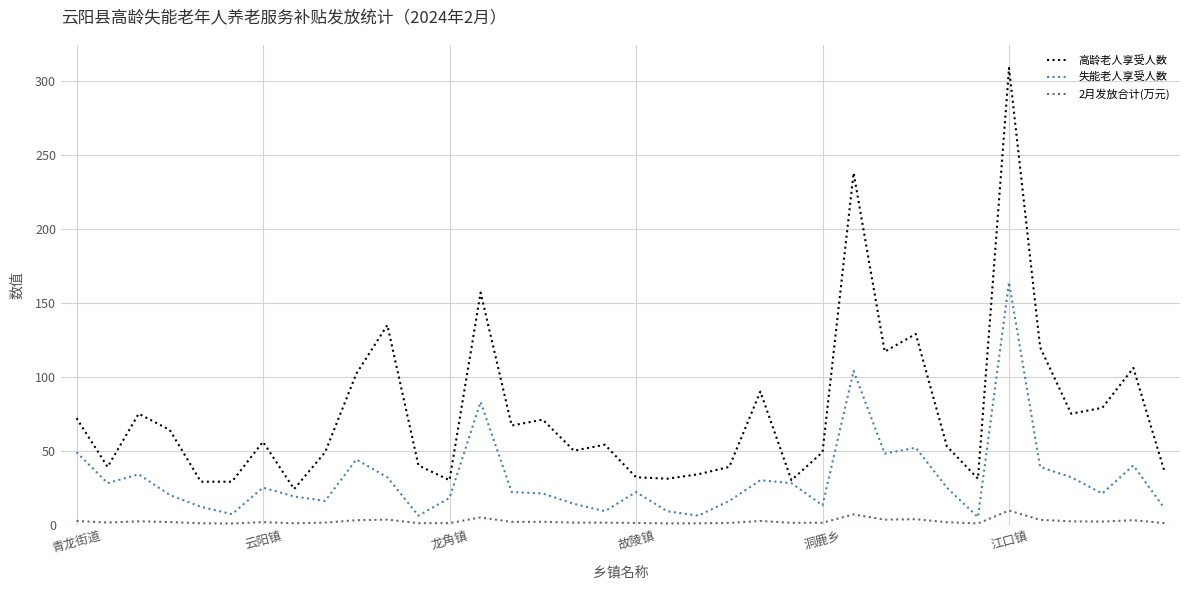

True or false: 失能老人享受人数 and 2月发放合计(万元) intersect in this chart.

False